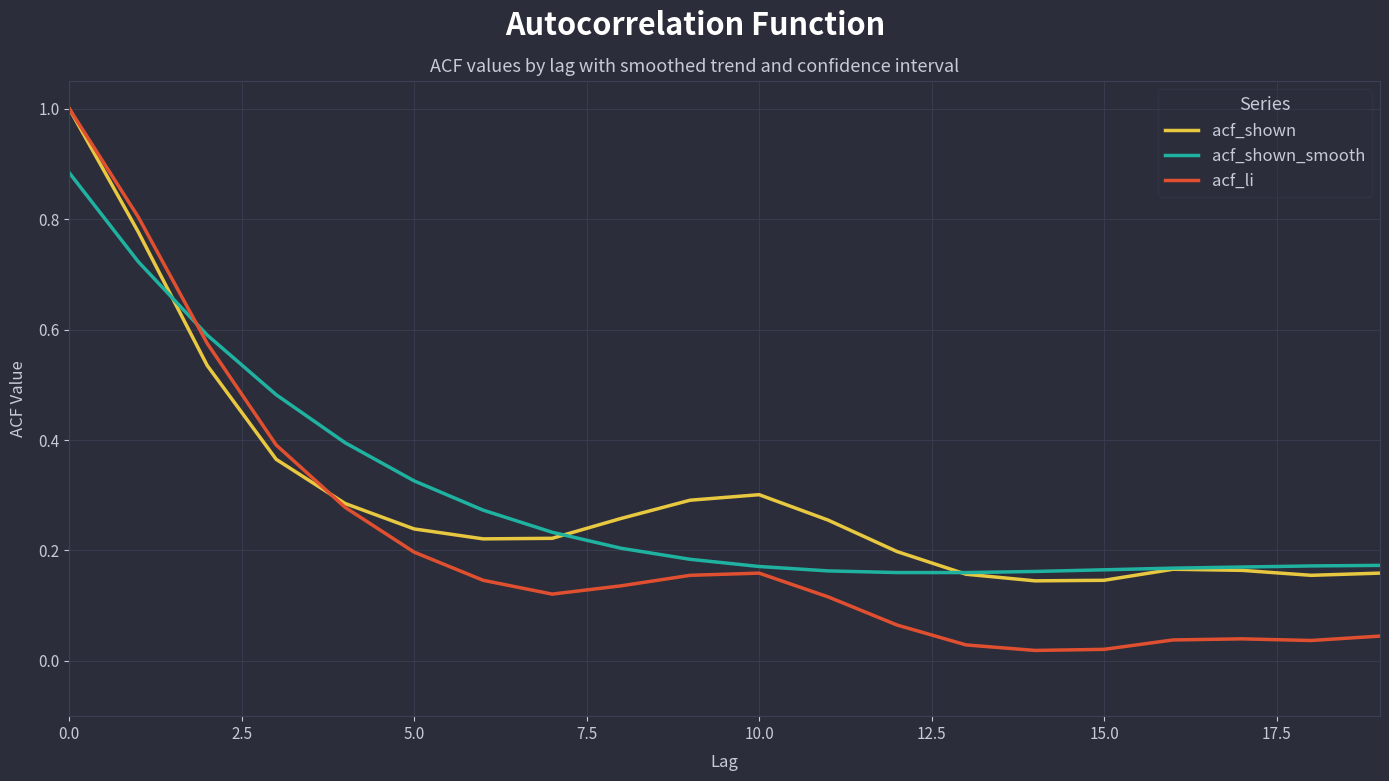

What is the highest value of the acf_shown series?

1.0